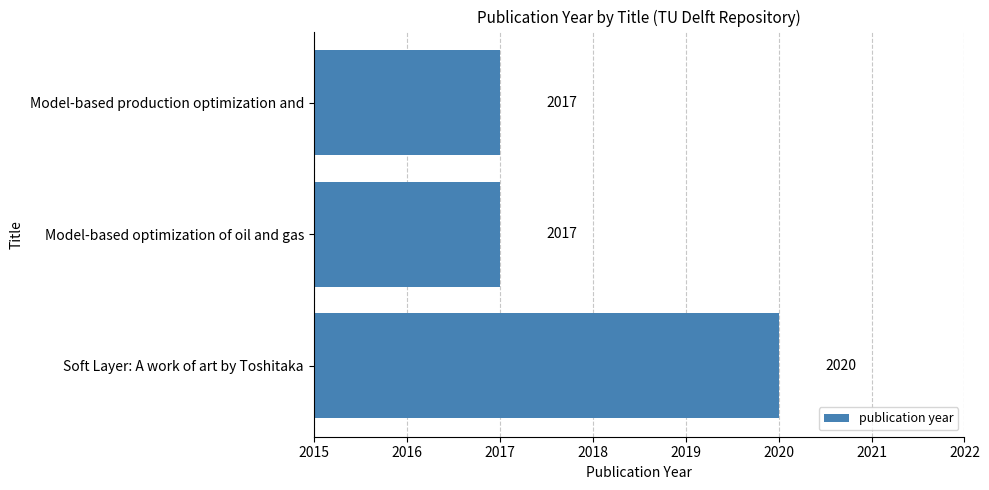

What is the greatest value displayed?

2020